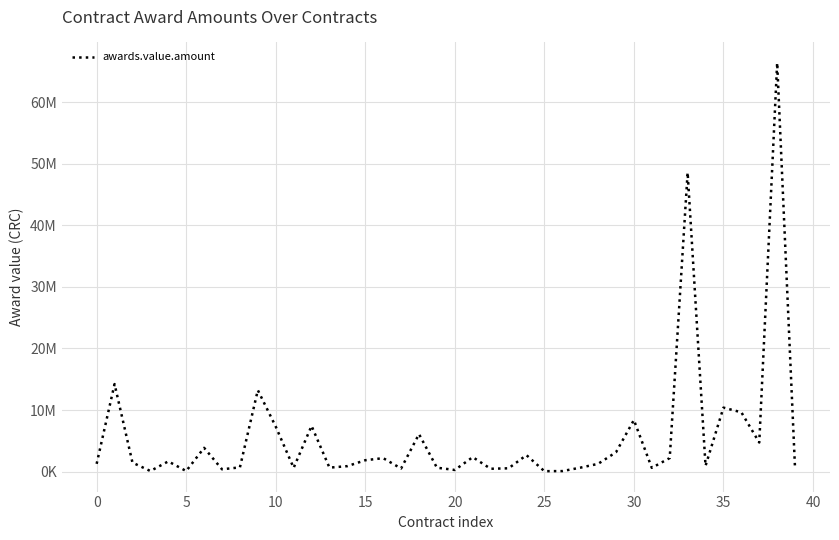

Does the chart display data point markers on the line(s)?

No